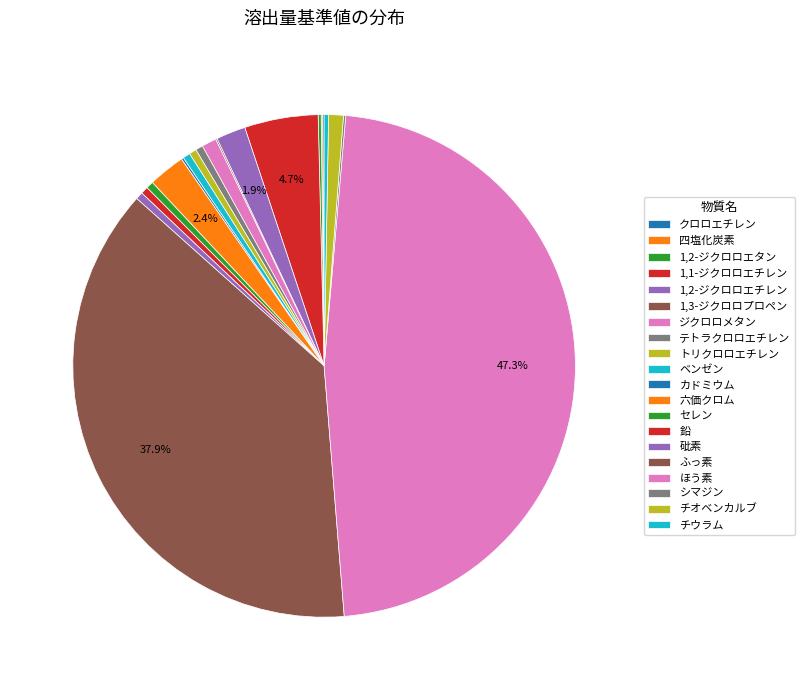

What portion of the pie excludes チウラム?

99.7%